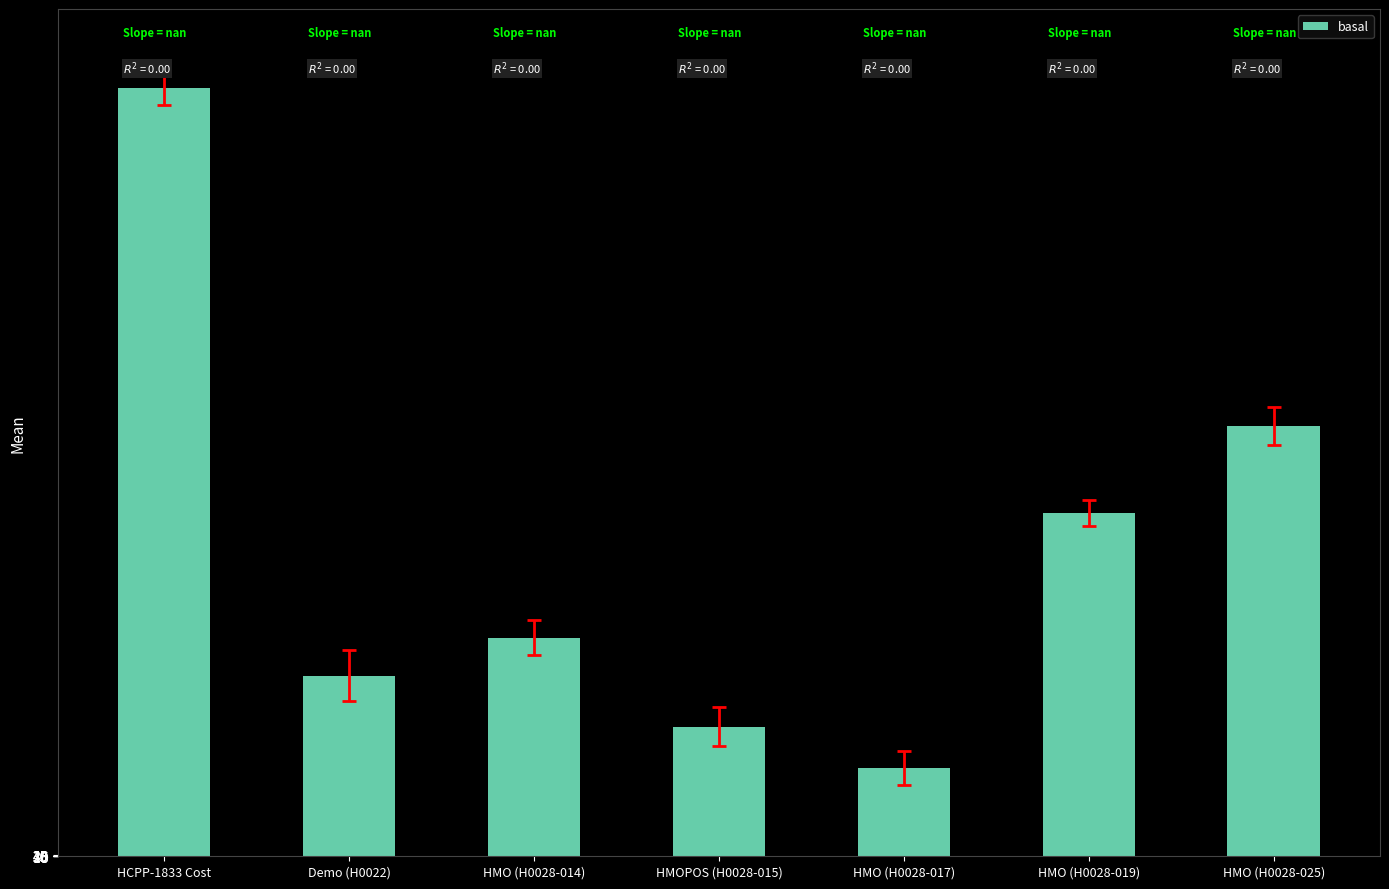

Rank the categories by value from lowest to highest.

HMO (H0028-017), HMOPOS (H0028-015), Demo (H0022), HMO (H0028-014), HMO (H0028-019), HMO (H0028-025), HCPP-1833 Cost